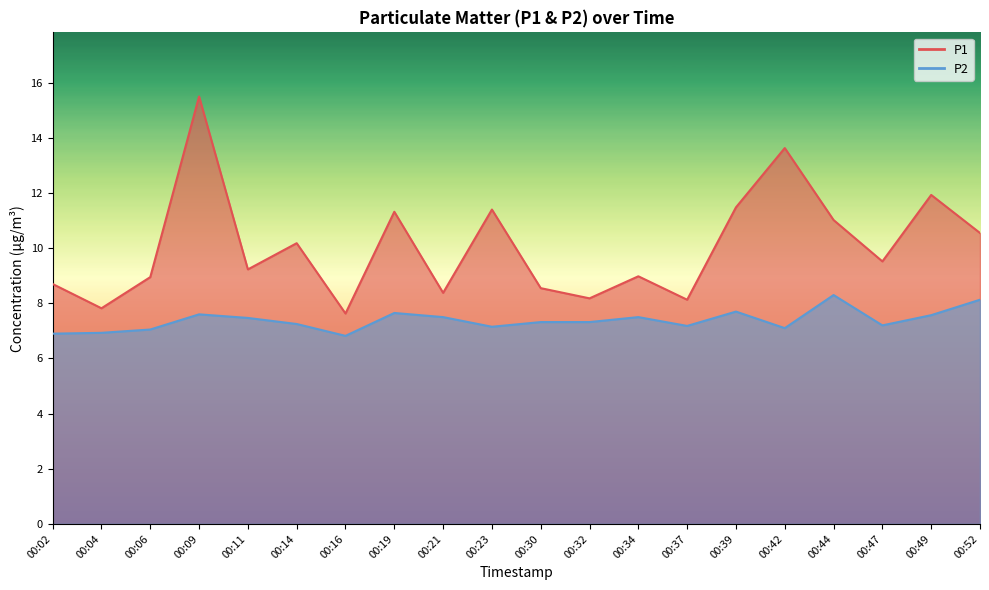

Reading right to left, extract all data points from this chart.

P1: 10.6	11.9	9.5	11.0	13.6	11.5	8.1	9.0	8.2	8.6	11.4	8.4	11.3	7.6	10.2	9.2	15.5	8.9	7.8	8.7
P2: 8.1	7.6	7.2	8.3	7.1	7.7	7.2	7.5	7.3	7.3	7.2	7.5	7.7	6.8	7.2	7.5	7.6	7.0	6.9	6.9